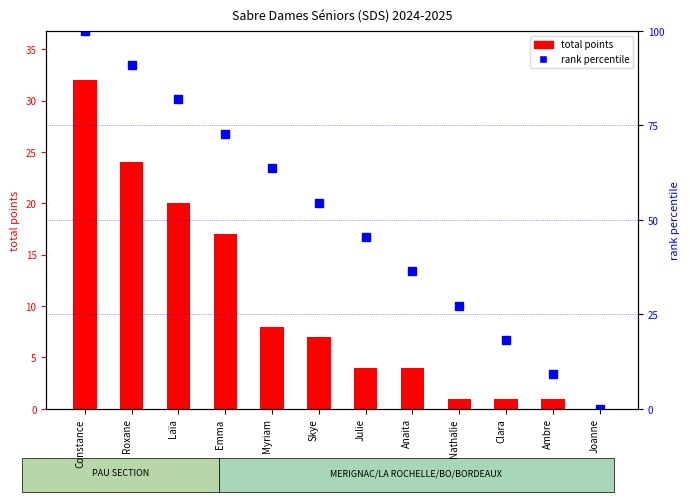

Reading left to right, list all the values displayed in this chart.

total points: Constance=32.0	Roxane=24.0	Laïa=20.0	Emma=17.0	Myriam=8.0	Skye=7.0	Julie=4.0	Anaita=4.0	Nathalie=1.0	Clara=1.0	Ambre=1.0	Joanne=0.0
rank percentile: Constance=100.0	Roxane=90.9	Laïa=81.8	Emma=72.7	Myriam=63.6	Skye=54.5	Julie=45.5	Anaita=36.4	Nathalie=27.3	Clara=18.2	Ambre=9.1	Joanne=0.0